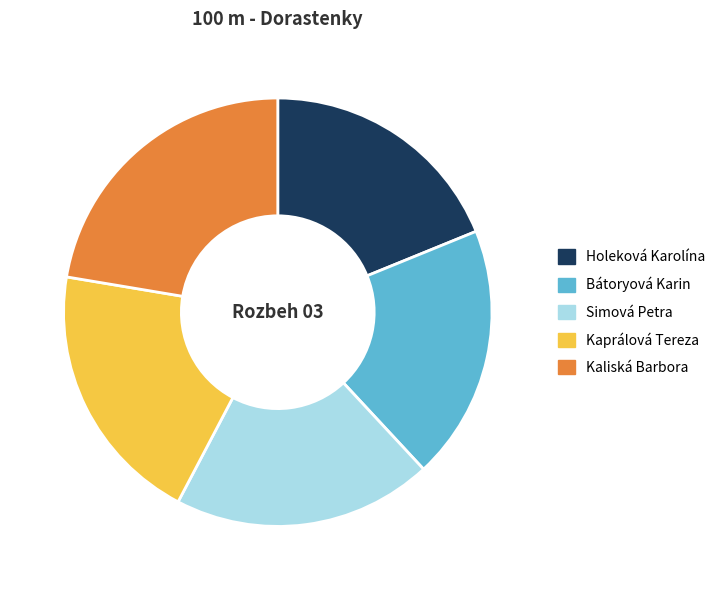

True or false: Holeková Karolína accounts for 31% of the total.

False